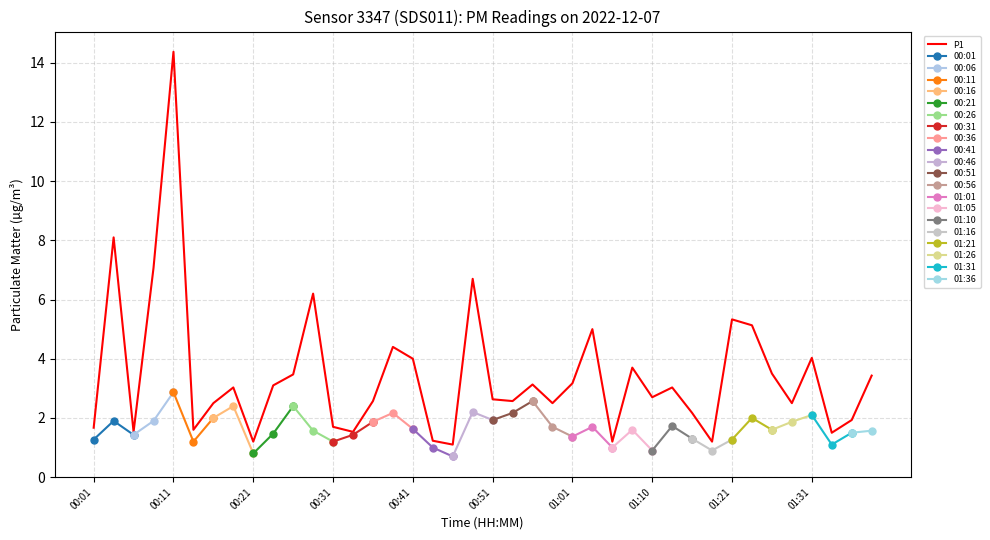

Which has a higher value, 00:06 or 01:24?

01:24